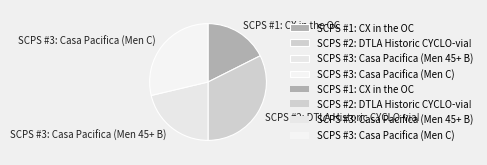

Between SCPS #3: Casa Pacifica (Men 45+ B) and SCPS #1: CX in the OC, which is larger?

SCPS #3: Casa Pacifica (Men 45+ B)